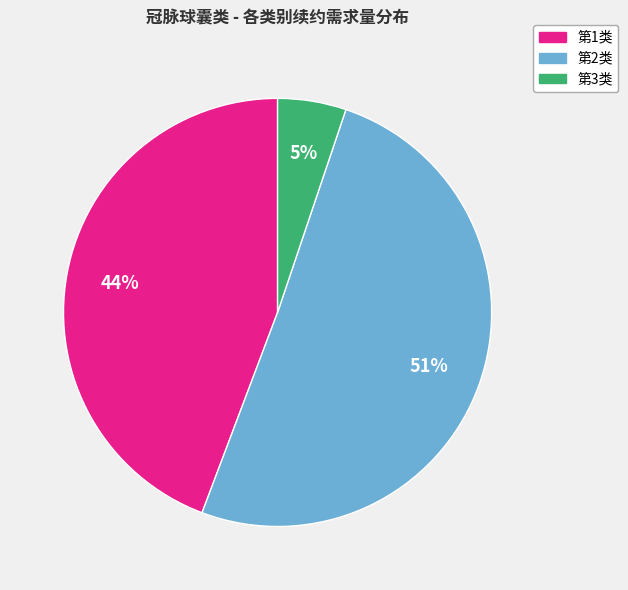

Which category has the biggest portion of the pie?

第2类